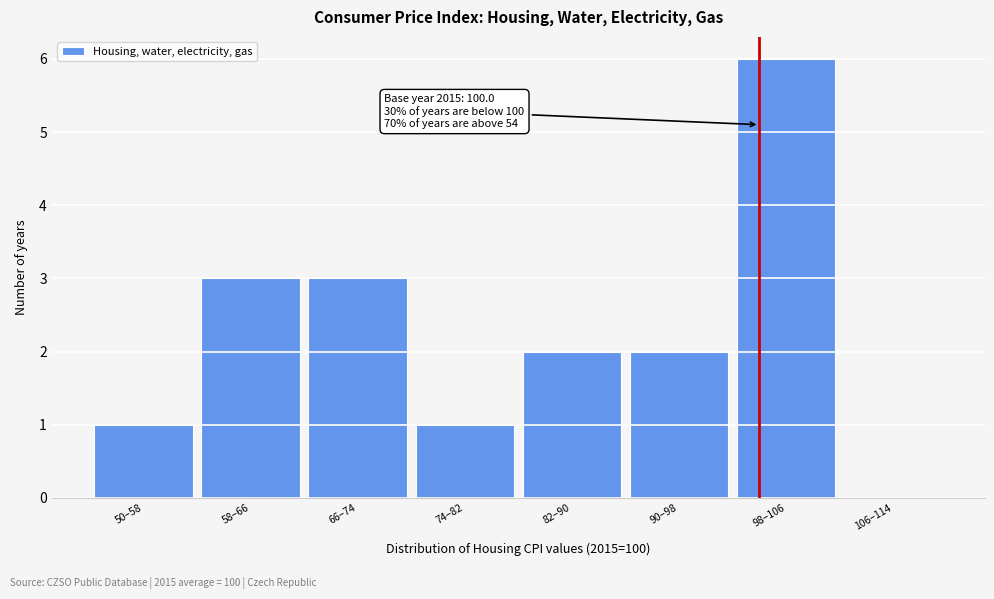

Reading left to right, extract all data points from this chart.

50–58=1	58–66=3	66–74=3	74–82=1	82–90=2	90–98=2	98–106=6	106–114=0